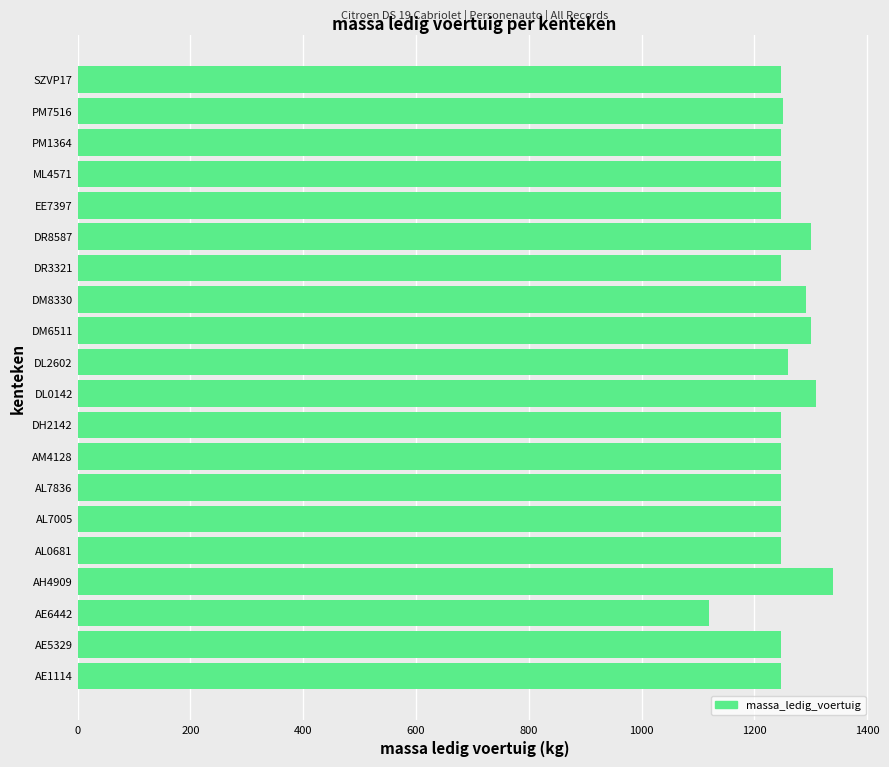

What is the ratio of the value at DR3321 to the value at AL7005?

1.0